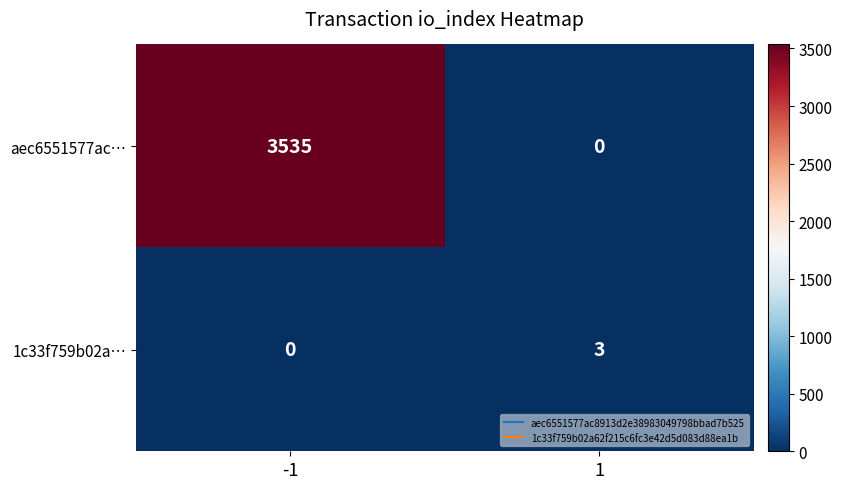

True or false: aec6551577ac… has a value of 2206 at -1.

False